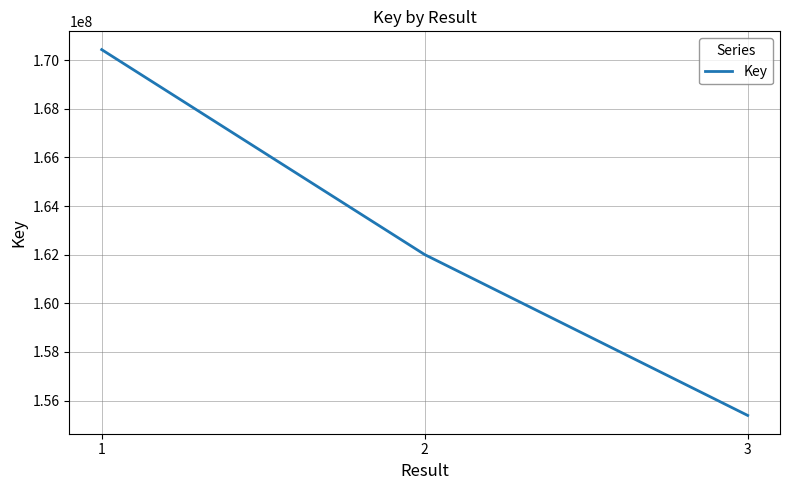

How many distinct data groups are displayed?

1